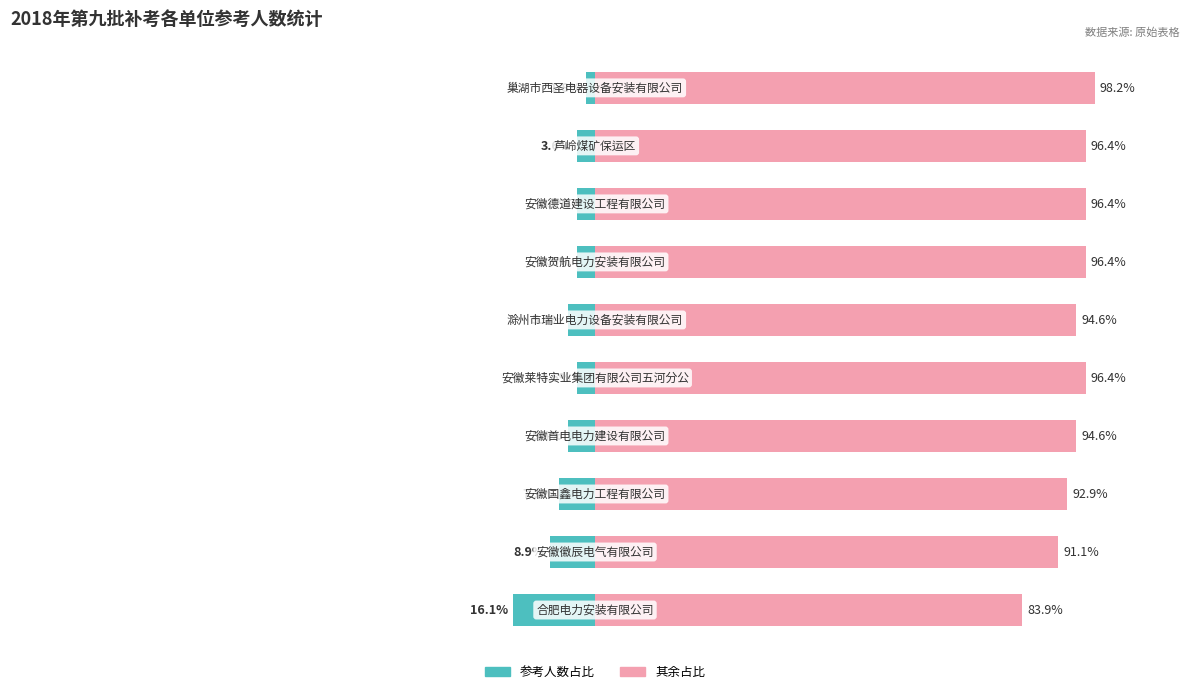

At which category is the sum across all series the highest?

9